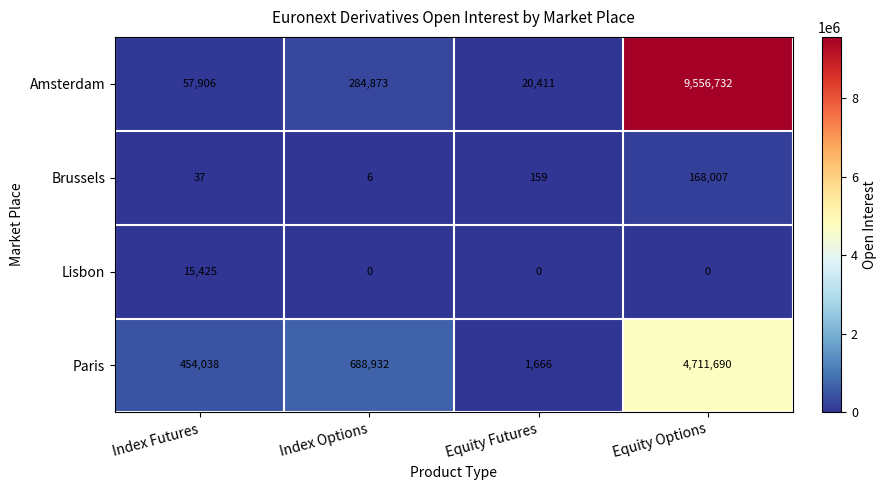

Reading right to left, extract all data points from this chart.

Amsterdam: 9556732	20411	284873	57906
Brussels: 168007	159	6	37
Lisbon: 0	0	0	15425
Paris: 4711690	1666	688932	454038